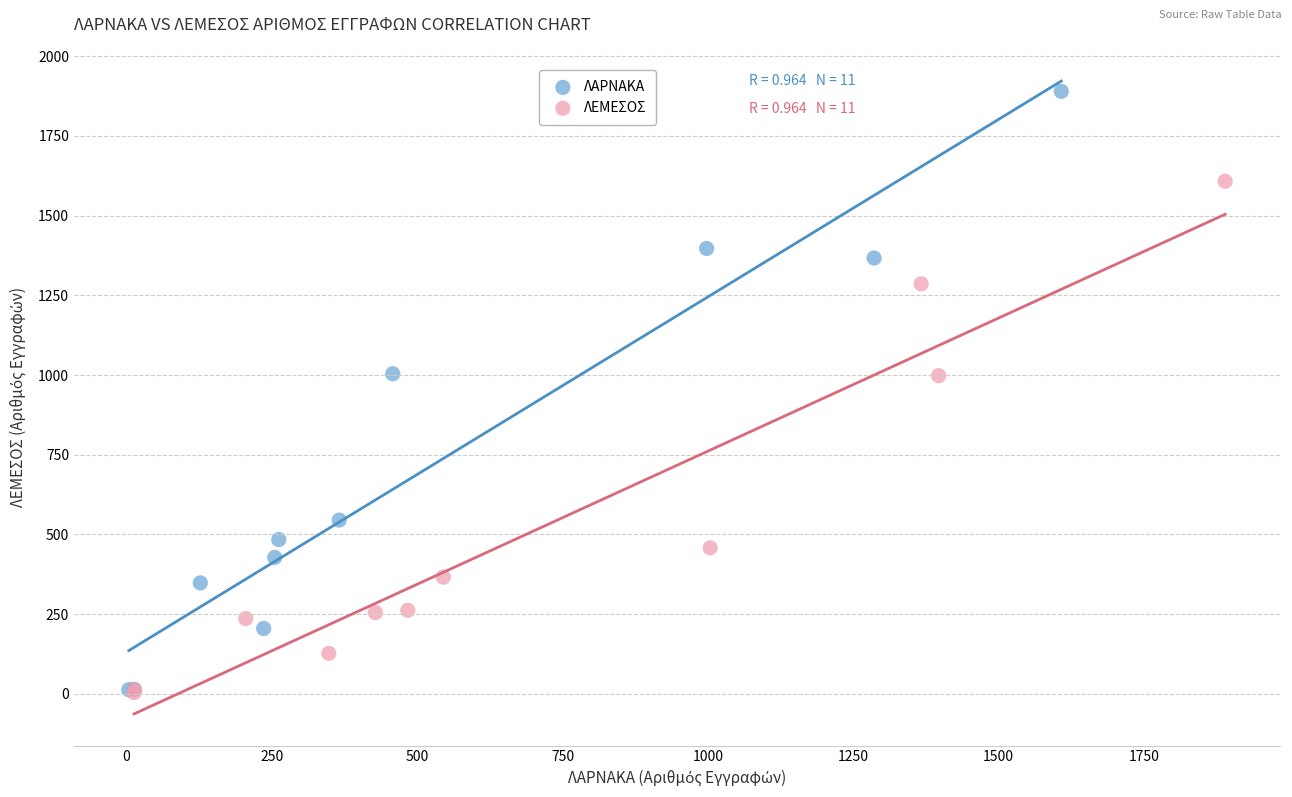

Which series reaches the maximum Y coordinate?

ΛΑΡΝΑΚΑ